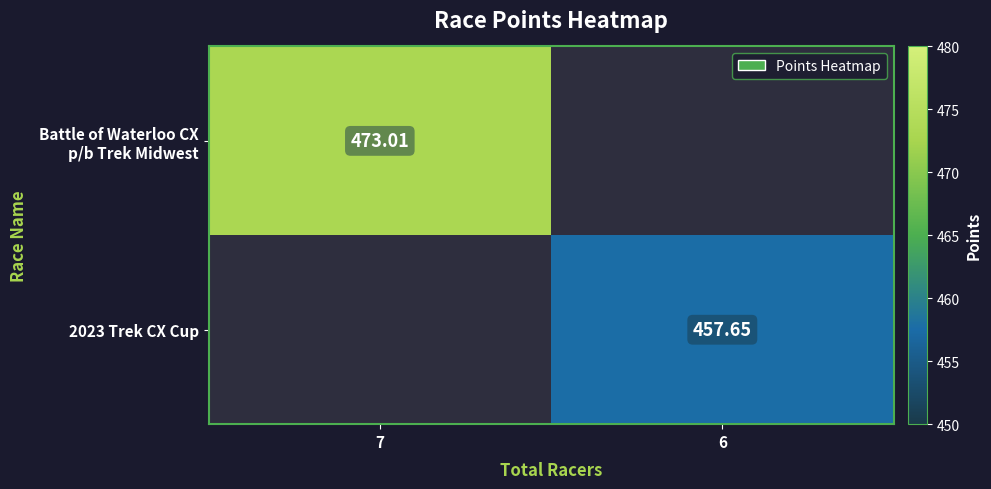

What is the difference between the maximum and minimum values in the Battle of Waterloo CX p/b Trek Midwest series?

473.0